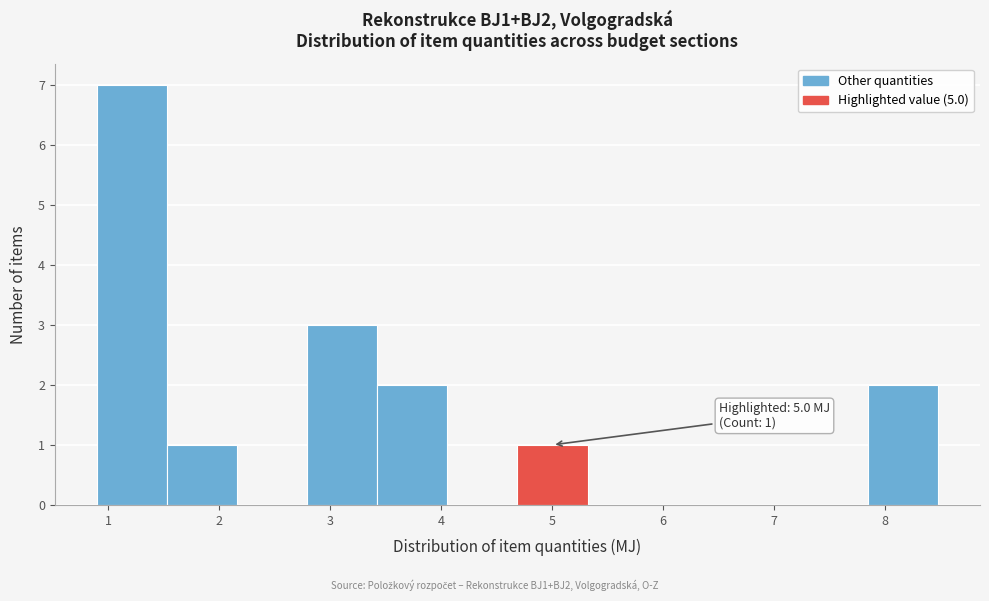

Over which range of the x-axis is the bar tallest?

0.9 to 1.5